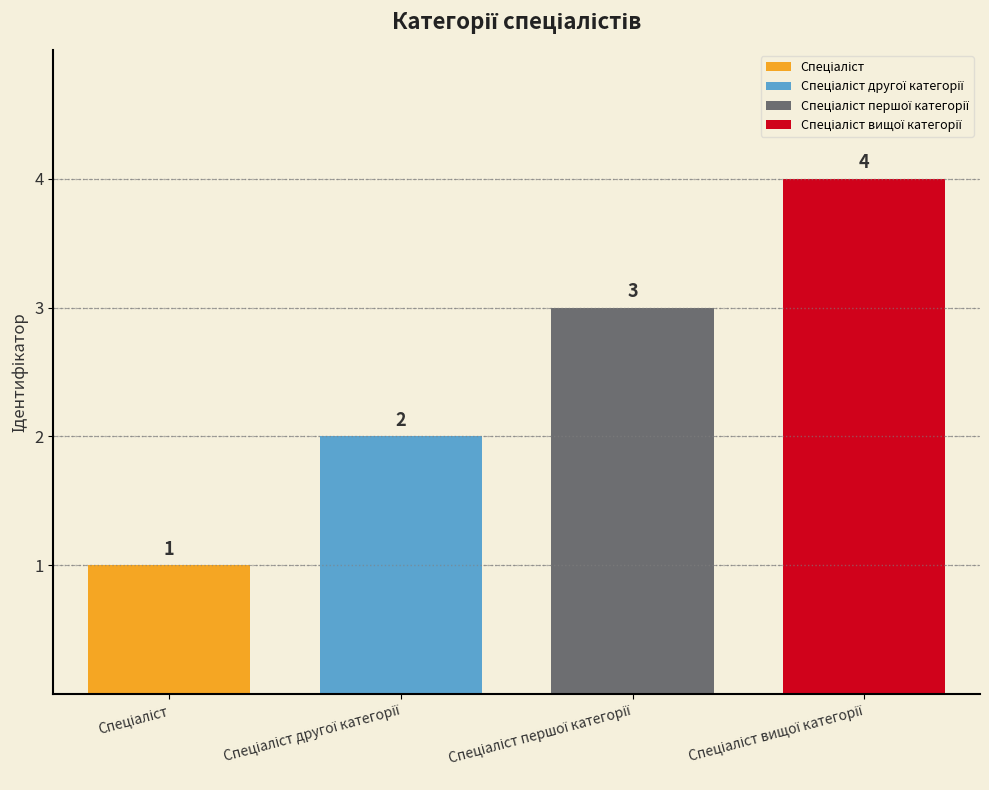

What is the maximum value shown in the chart?

4